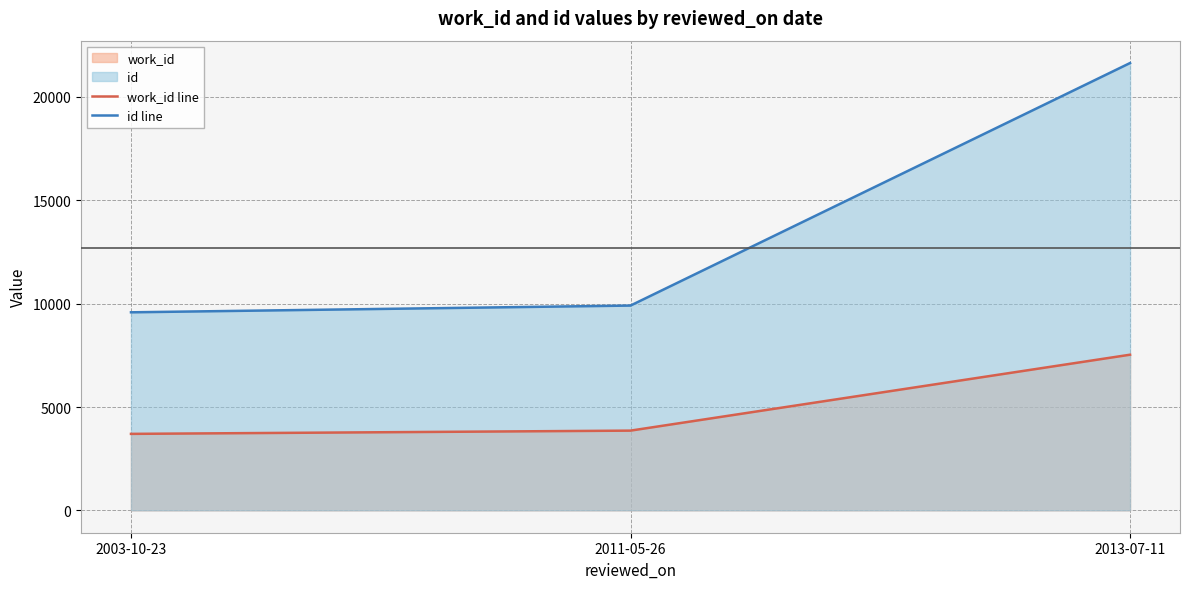

Is the value of id line at 2003-10-23 greater than the value of work_id line at 2013-07-11?

Yes